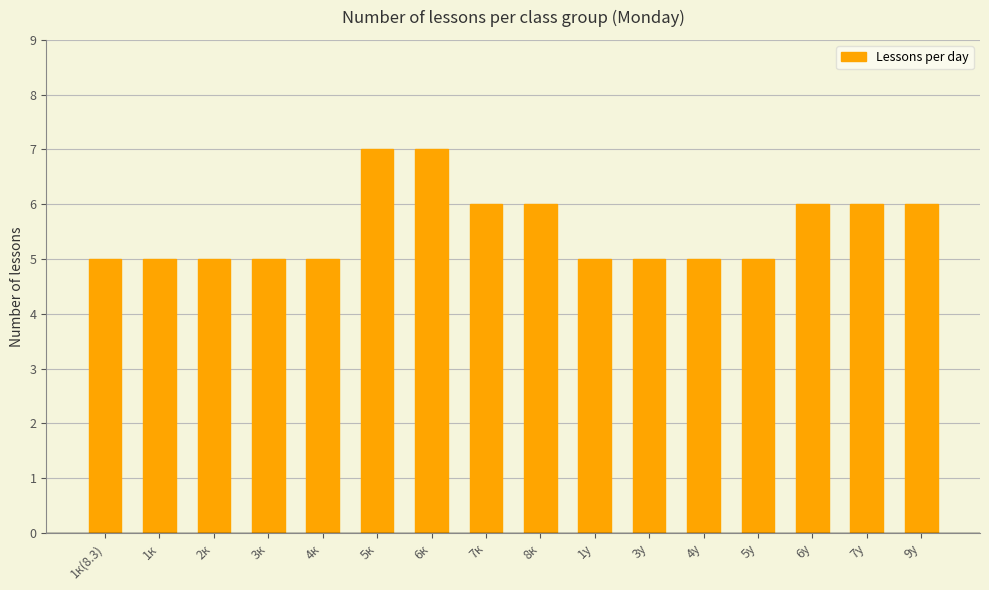

What is the approximate value at 5у?

5